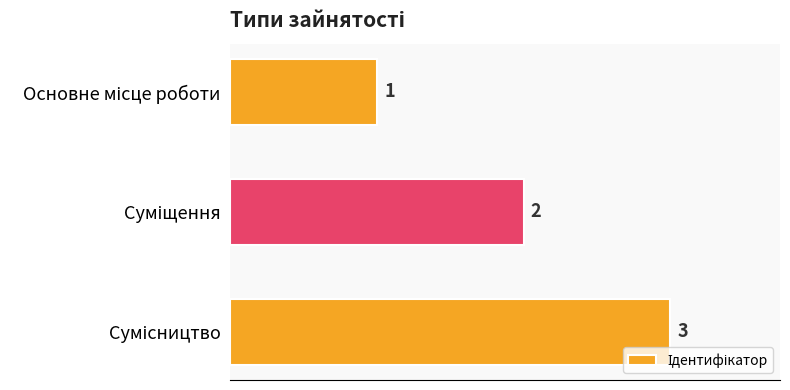

What is the sum of all values?

6